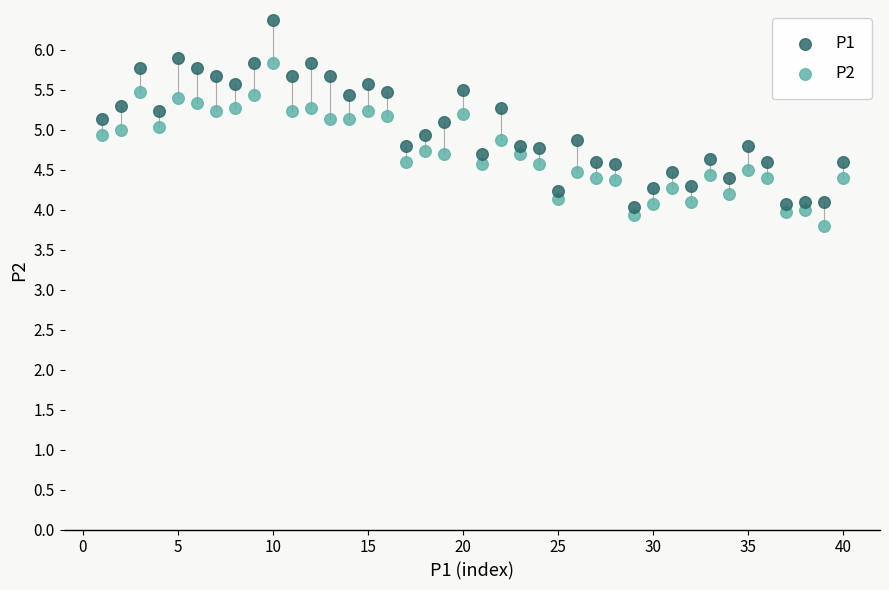

What are all the series names shown in the legend?

P1, P2